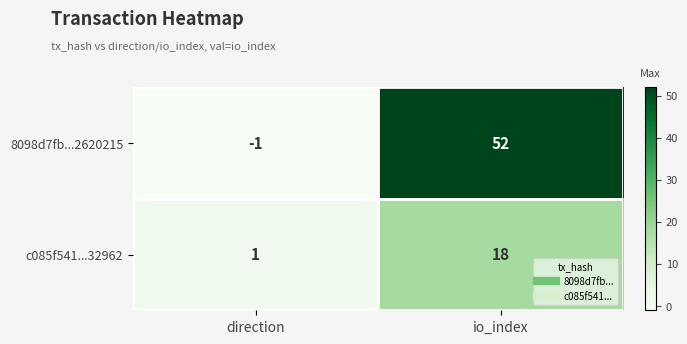

Rank the series at direction from lowest to highest value.

8098d7fb...2620215, c085f541...32962